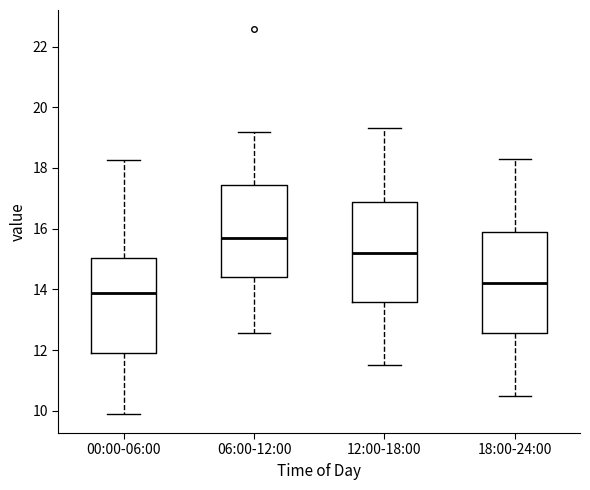

Reading left to right, read every box against the y-axis: the position of its median line, the range the box covers, and the ends of its whiskers. The values are not printed on the chart, so give them approximately, as read against the axis.

00:00-06:00: median 13.8, box 12.0 to 15.0, whiskers 10.0 to 18.2
06:00-12:00: median 15.6, box 14.4 to 17.4, whiskers 12.6 to 19.2
12:00-18:00: median 15.2, box 13.6 to 16.8, whiskers 11.6 to 19.4
18:00-24:00: median 14.2, box 12.6 to 15.8, whiskers 10.6 to 18.4